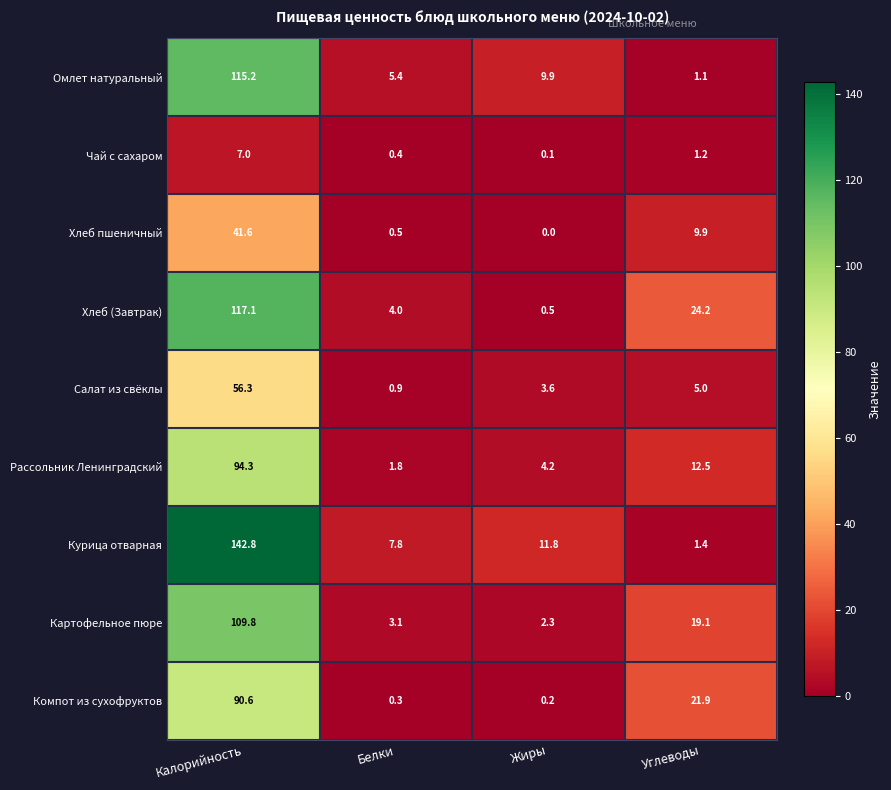

How many categories are shown in the chart?

4